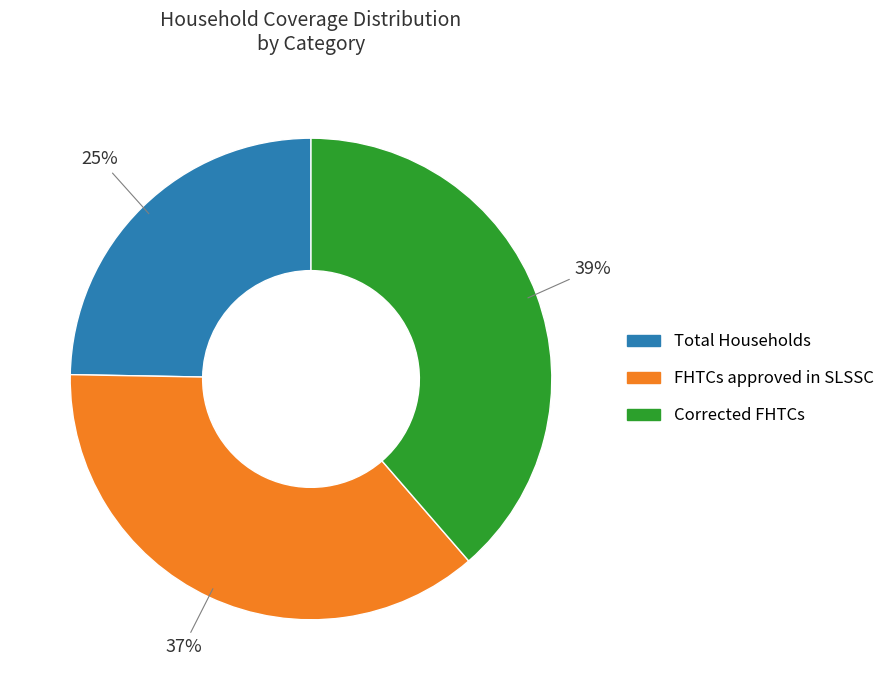

Does any single category account for the majority?

No